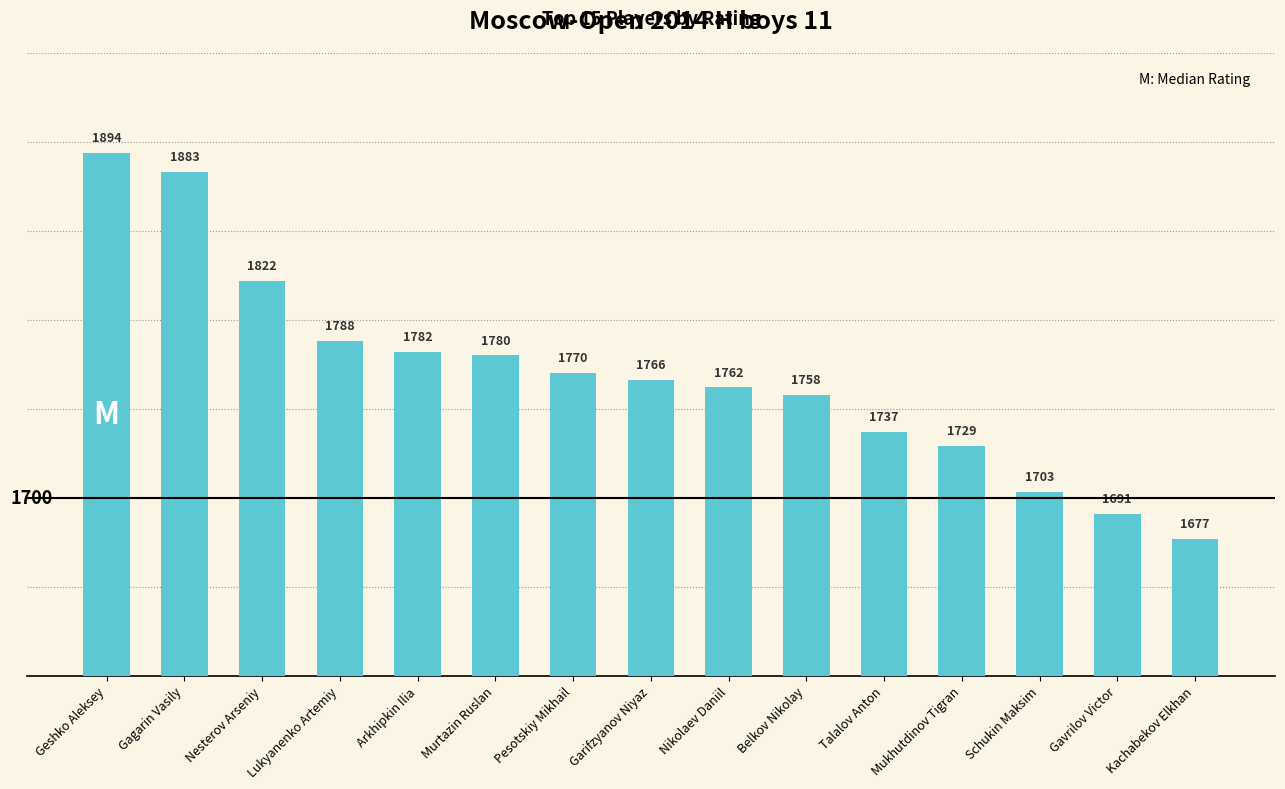

Is it true that the value at Murtazin Ruslan is 886?

False